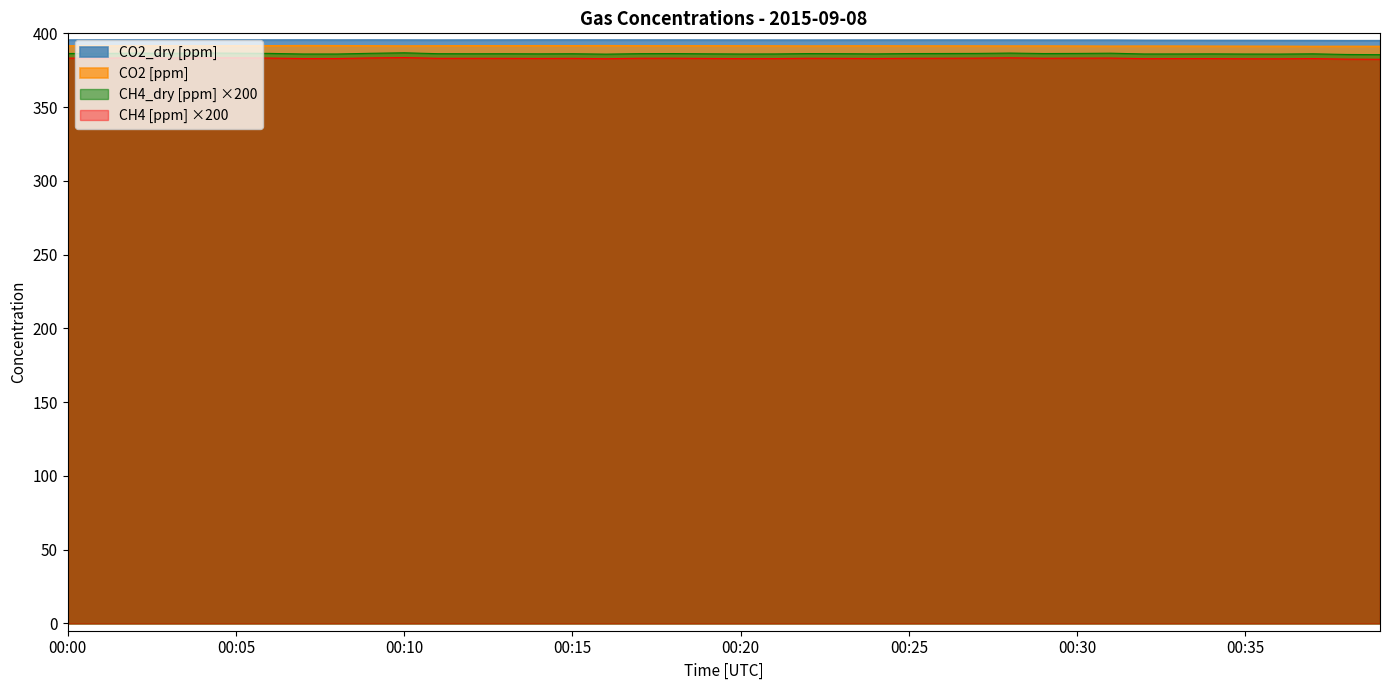

At which label is CH4 [ppm] closest to 382?

00:39